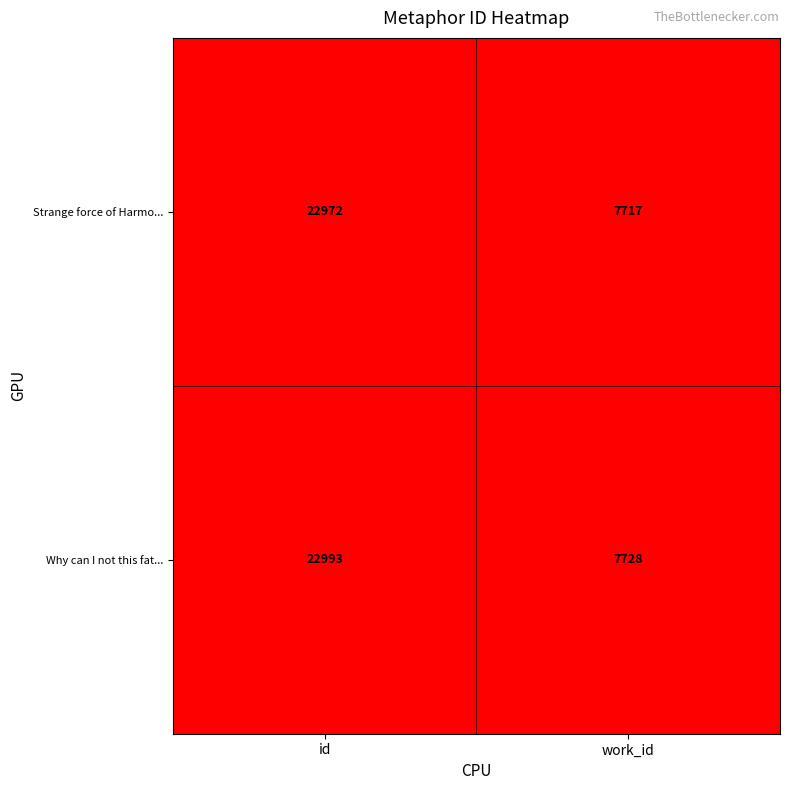

Which series has the largest range (max minus min)?

Why can I not this fat...